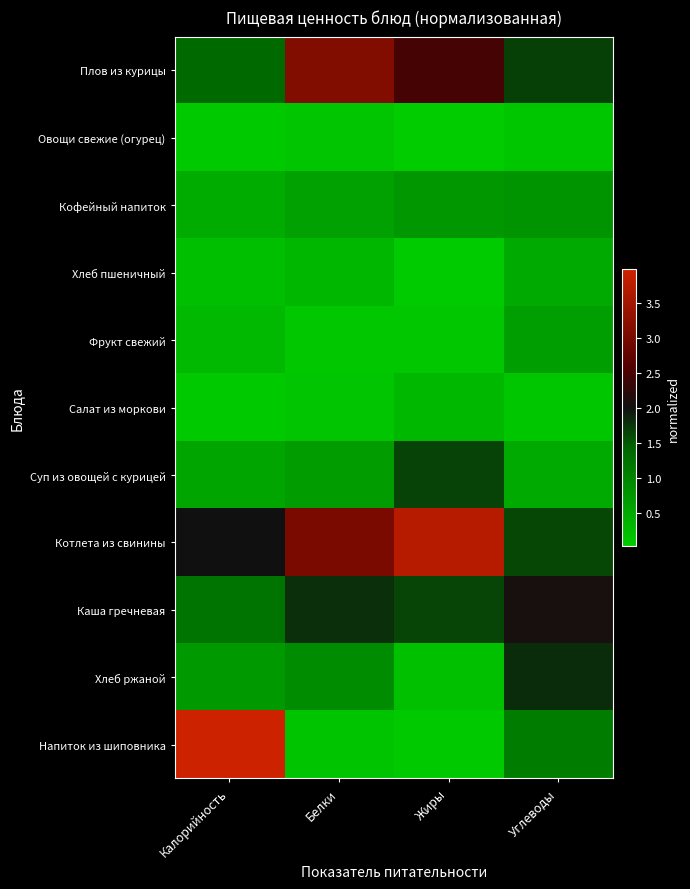

At Углеводы, list the series in order from smallest to largest.

Овощи свежие (огурец), Салат из моркови, Суп из овощей с курицей, Хлеб пшеничный, Фрукт свежий, Кофейный напиток, Напиток из шиповника, Котлета из свинины, Плов из курицы, Хлеб ржаной, Каша гречневая